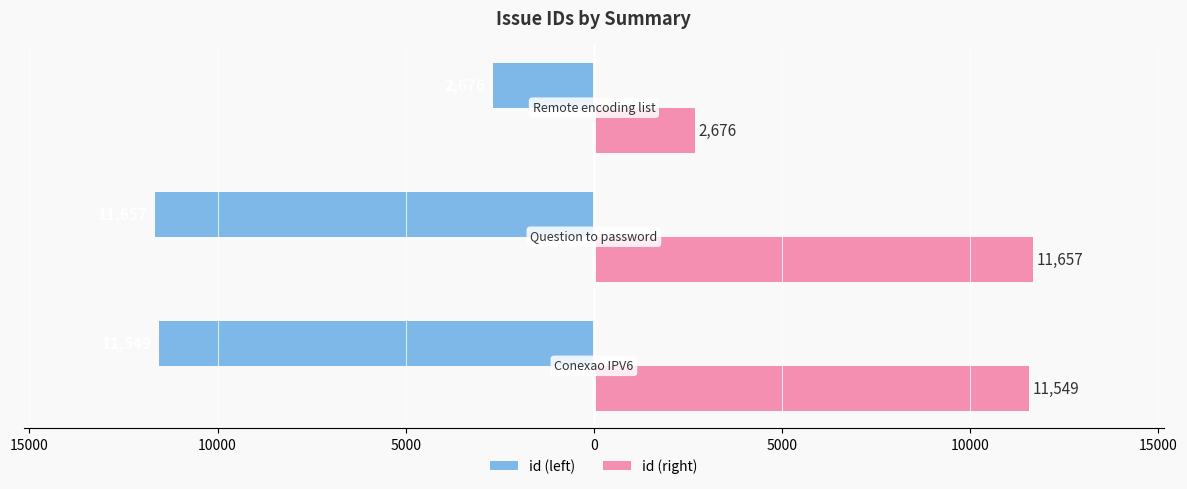

What are all the series names shown in the legend?

id (left), id (right)